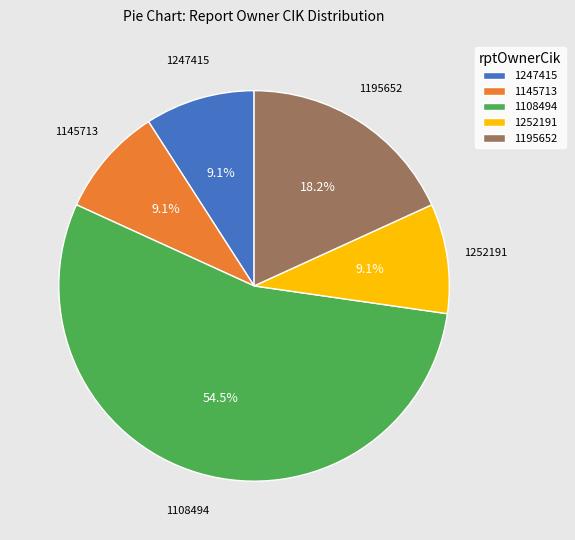

Which has a higher value, 1145713 or 1108494?

1108494